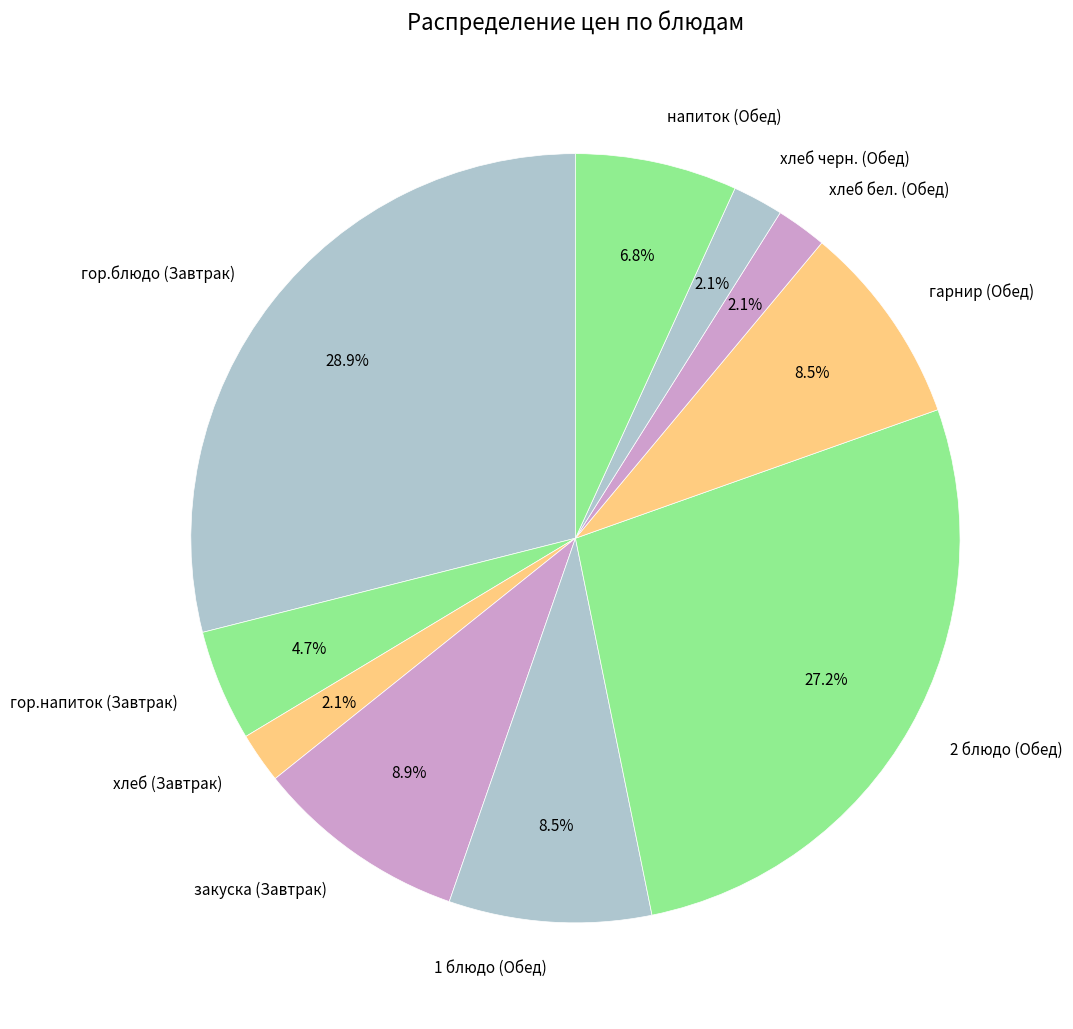

To the nearest percent, what is the average slice percentage?

10%